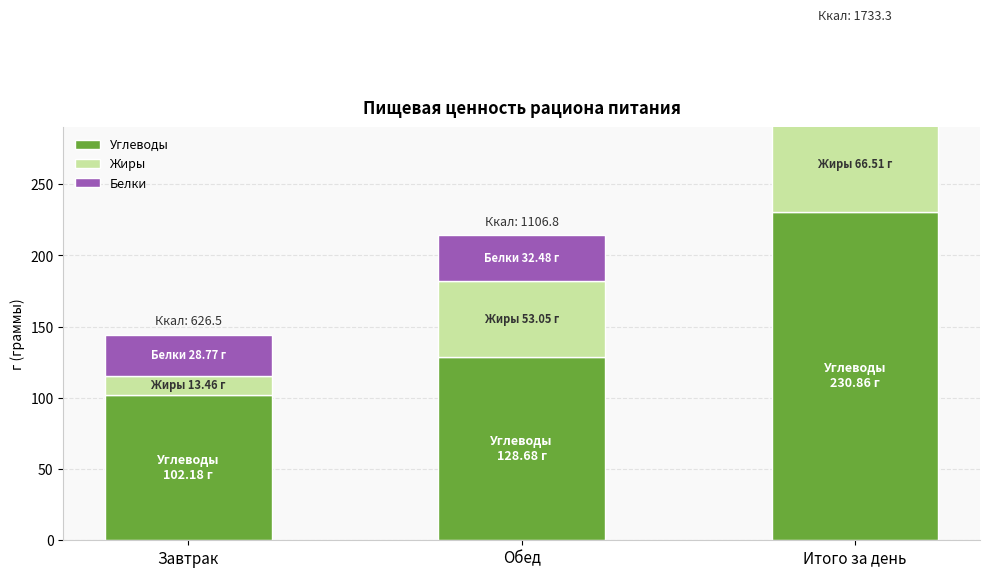

Between Завтрак and Обед, which is larger?

Обед